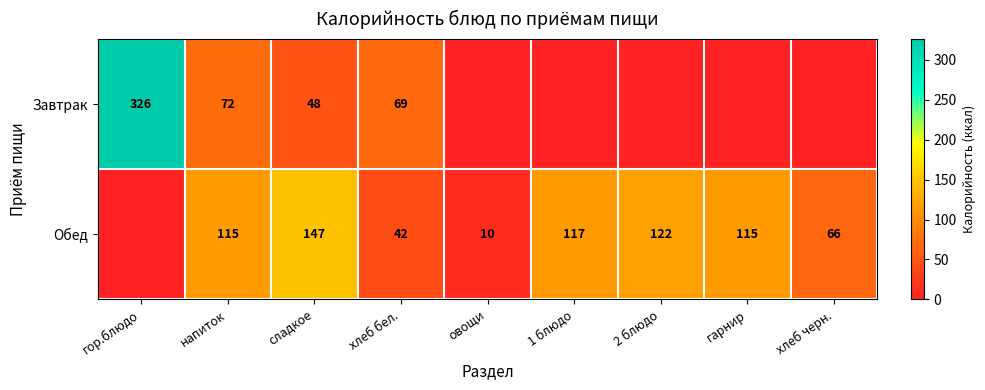

What is the difference between the Обед values at гарнир and овощи?

105